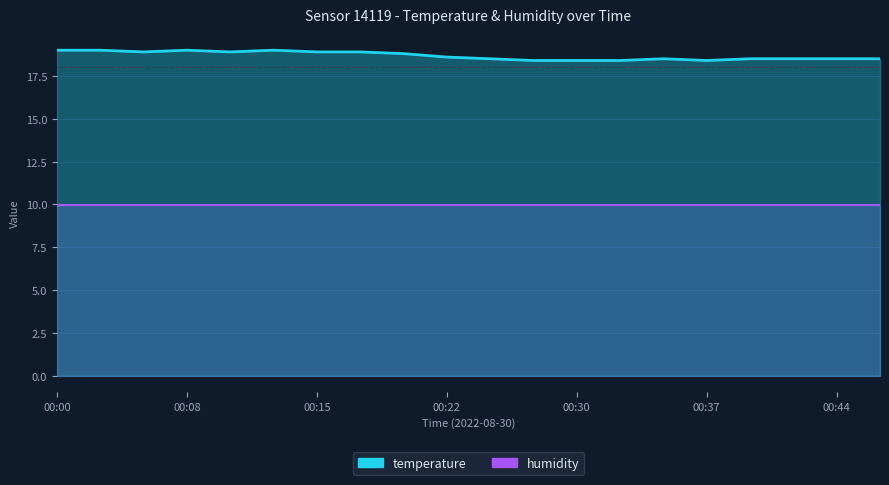

The chart shows a value of 11.2 at 00:44. True or false?

False